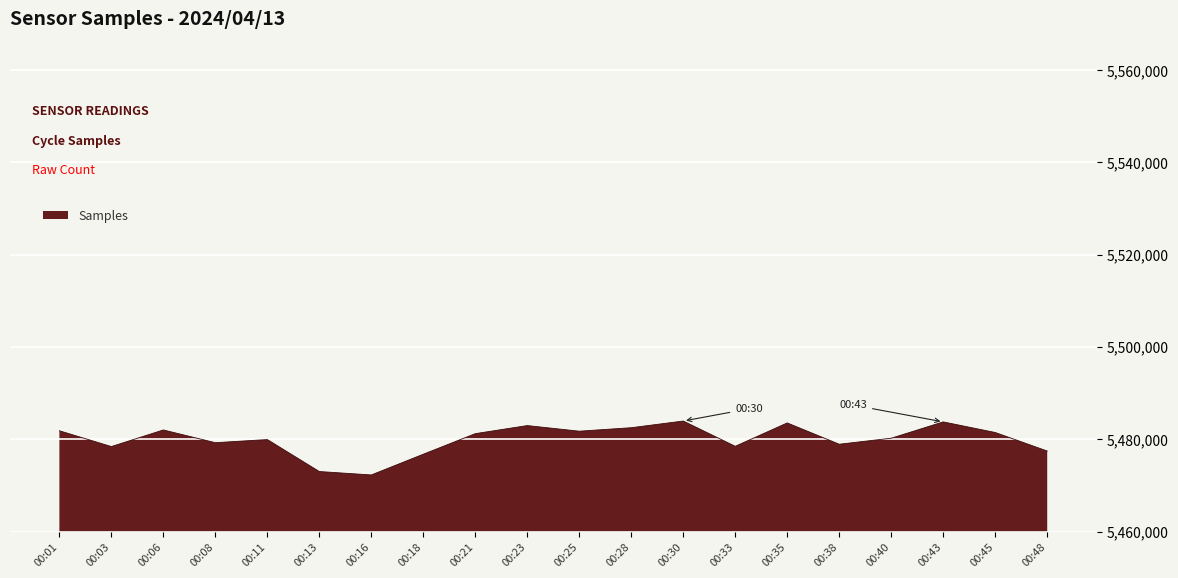

The value at 00:08 is 8156723. True or false?

False